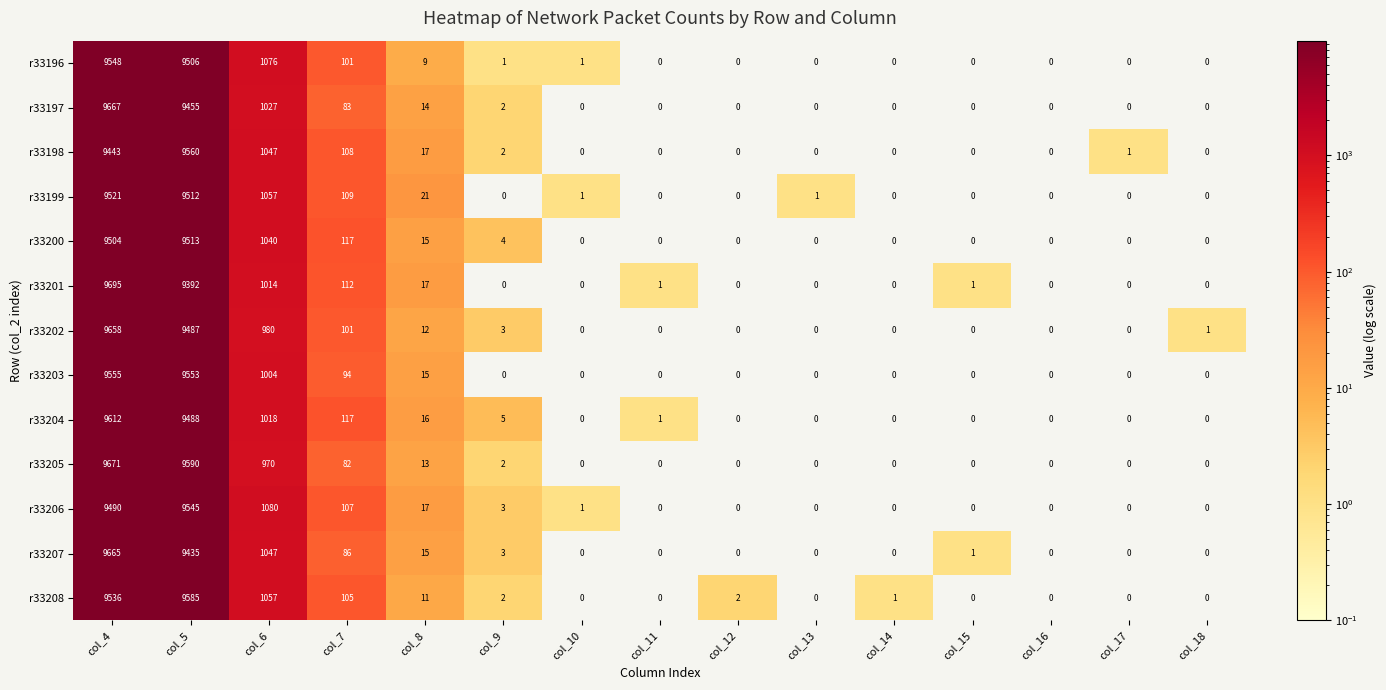

Which series has the largest total across all categories?

r33205